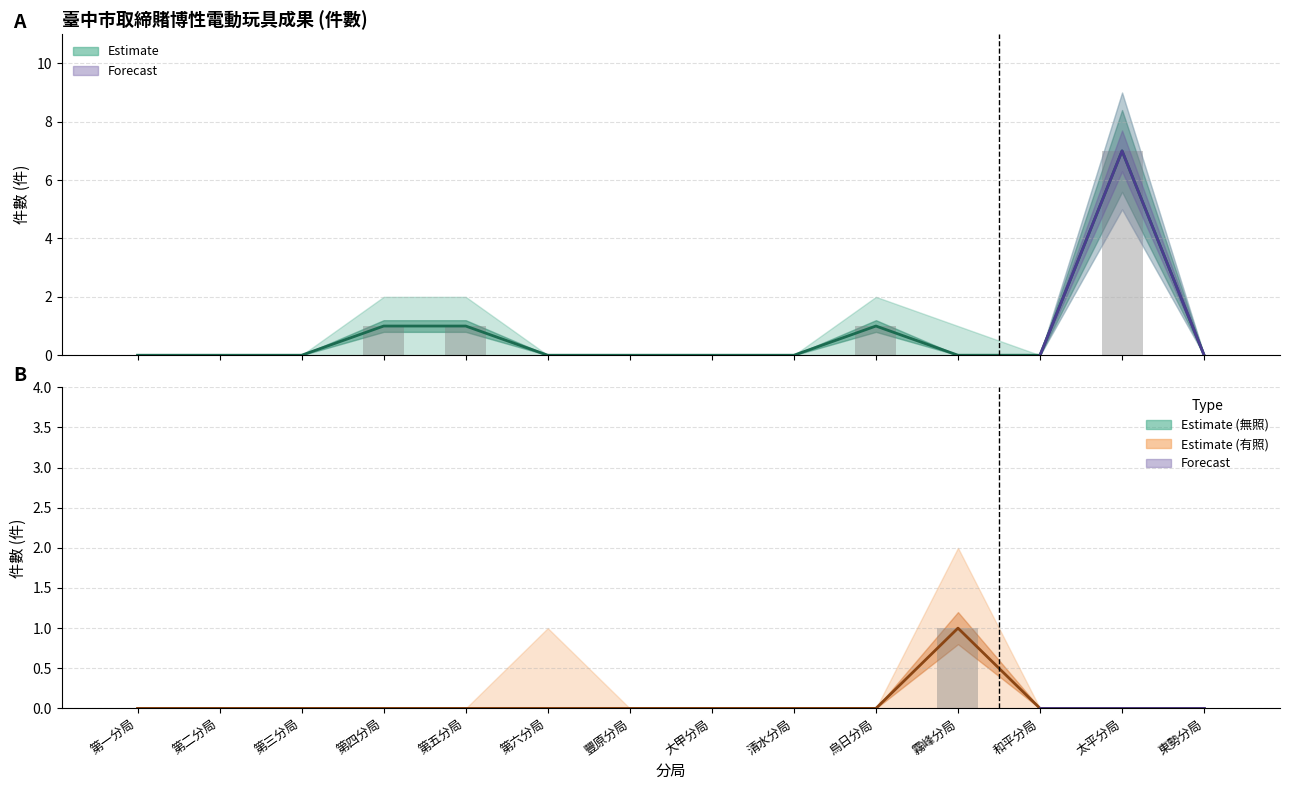

At which label is 有照賭博電玩 closest to 0?

第一分局